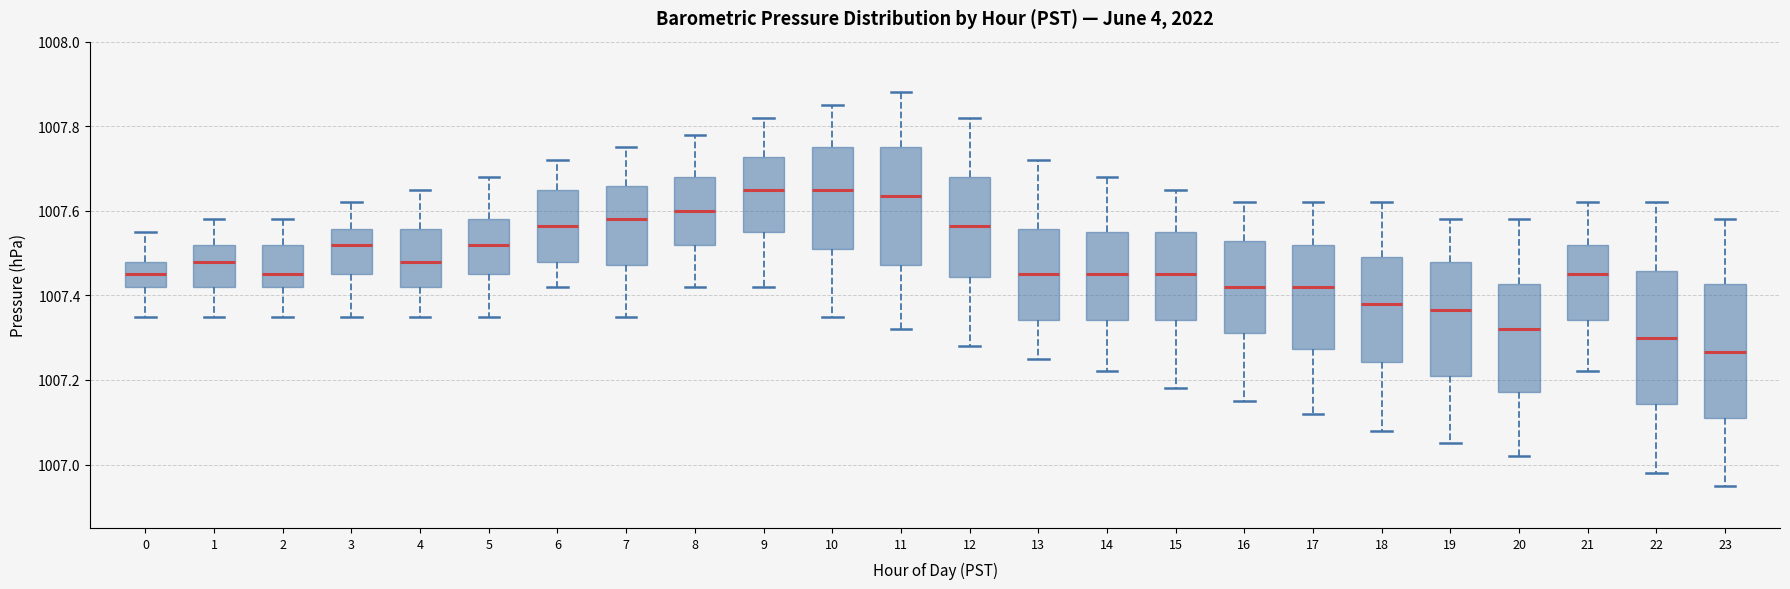

Where does the upper whisker of the box at x = 12 end on the y-axis? The values are not printed on the chart, so give them approximately, as read against the axis.

1007.82